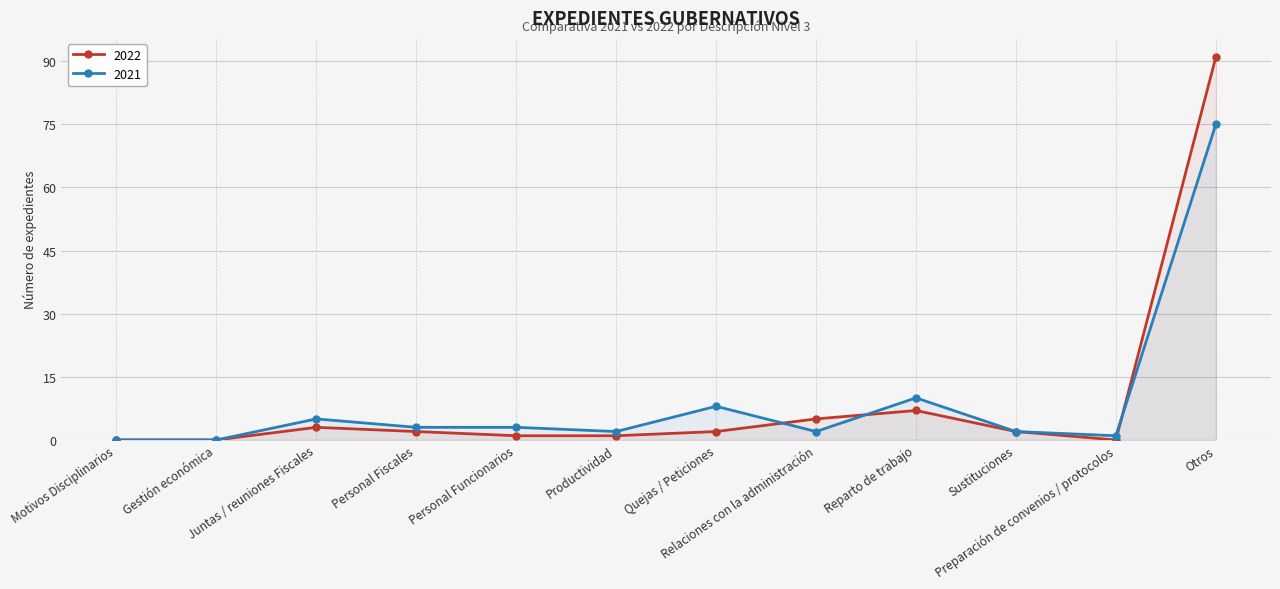

List the series in order of their overall mean, lowest first.

2021, 2022